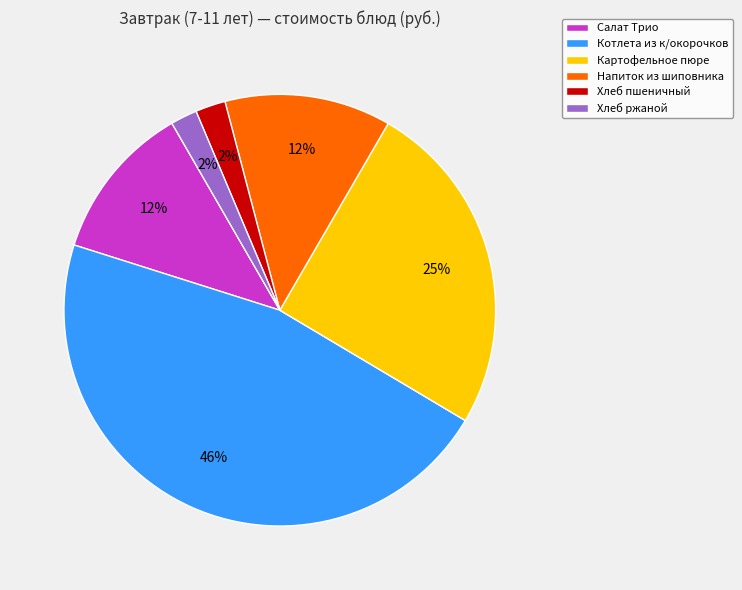

To the nearest percent, what is the difference between the Напиток из шиповника and Котлета из к/окорочков slice percentages?

34%